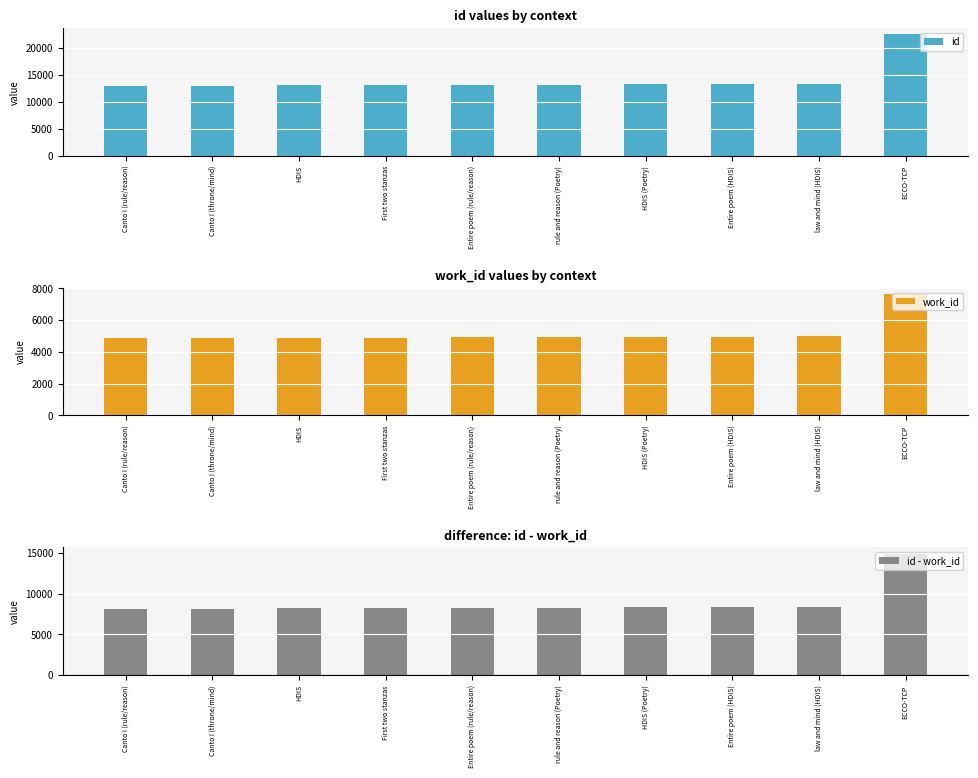

What is the sum of the work_id values at HDIS and Canto I (rule/reason)?

9761